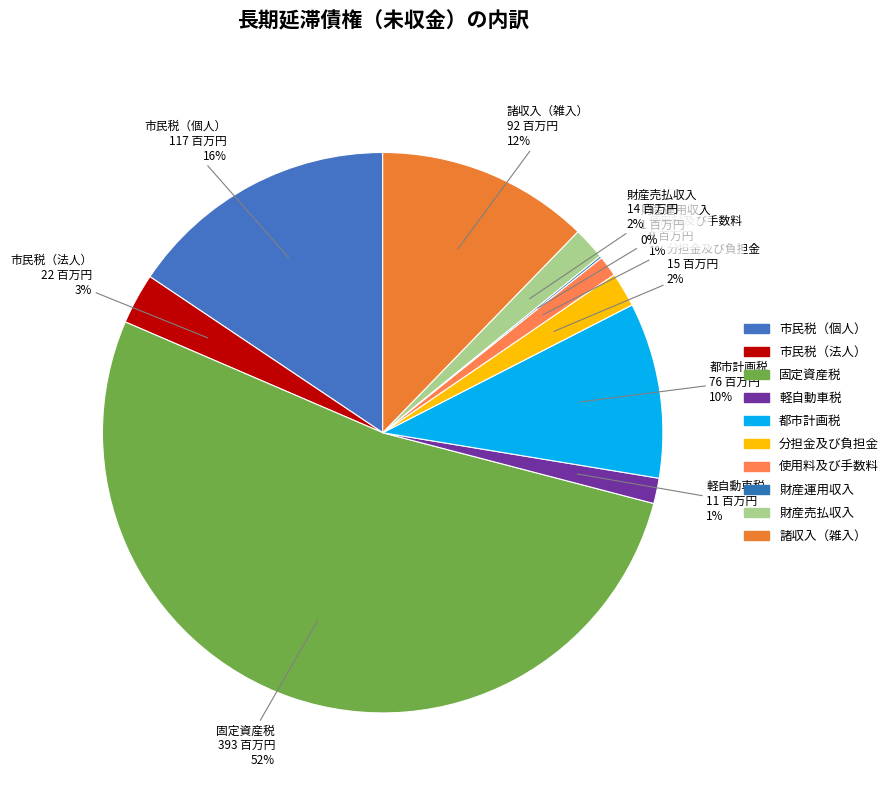

Is the sum of 市民税（法人） and 都市計画税 greater than half?

No